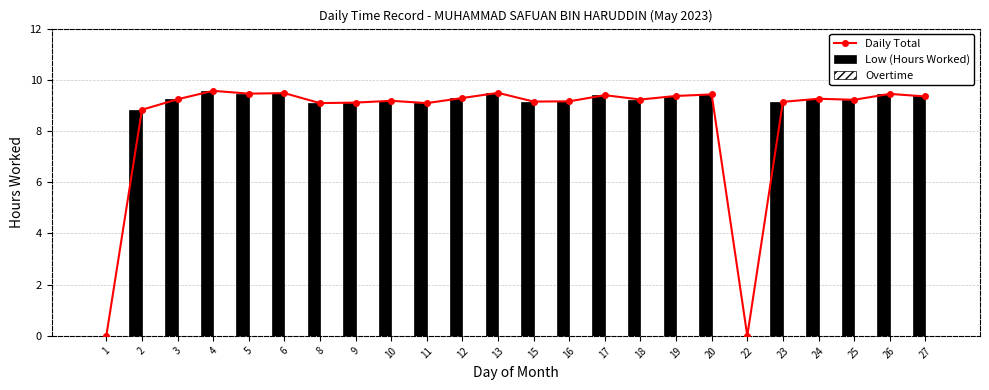

How many groups of bars are there?

24